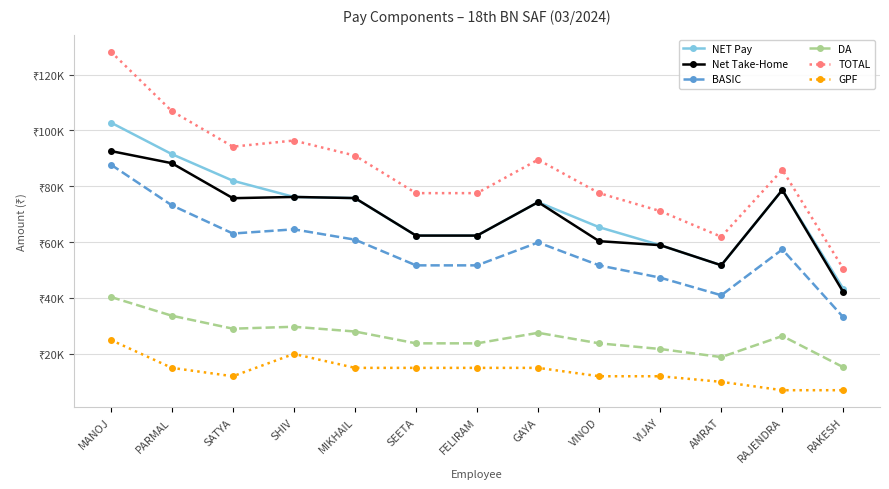

Which category has the lowest value across all series?

RAJENDRA